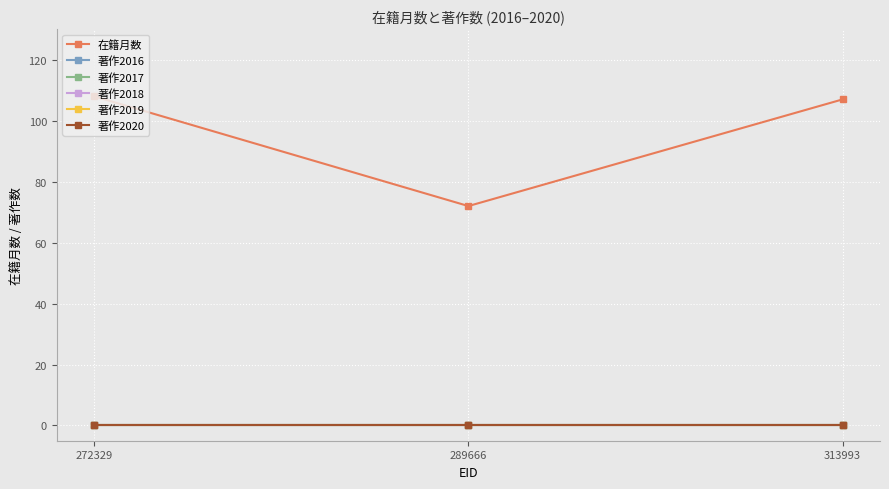

Where is 著作2020 nearest to the value 0?

272329